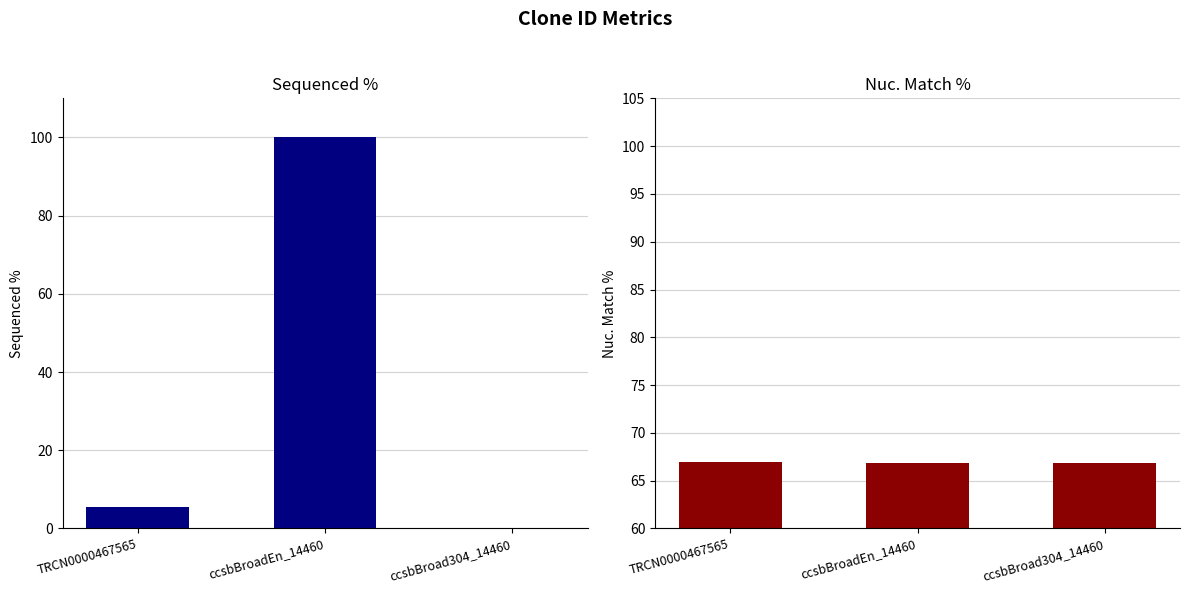

Reading left to right, list all the values displayed in this chart.

Sequenced %: 5.4	100.0	0.0
Nuc. Match %: 67.0	66.9	66.9